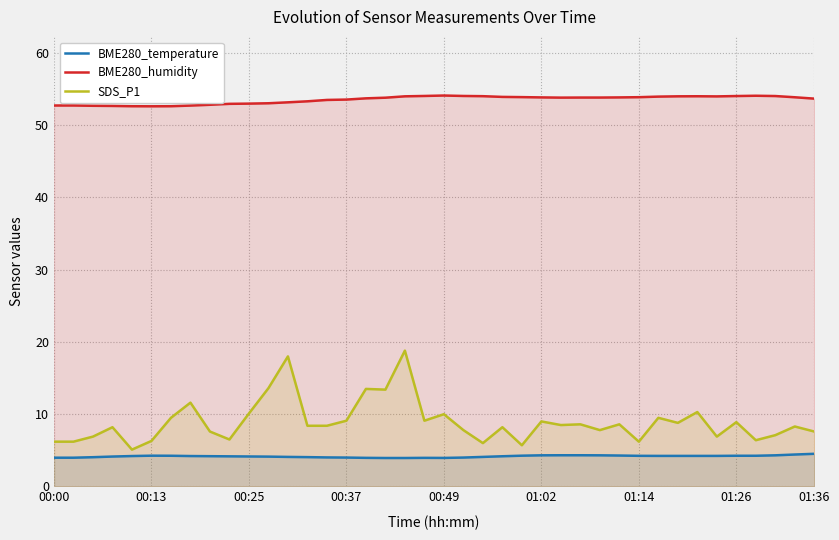

Reading right to left, extract all data points from this chart.

BME280_temperature: 4.5	4.4	4.3	4.2	4.2	4.2	4.2	4.2	4.2	4.2	4.3	4.3	4.3	4.3	4.3	4.3	4.2	4.1	4.0	4.0	4.0	3.9	3.9	4.0	4.0	4.0	4.1	4.1	4.1	4.2	4.2	4.2	4.2	4.2	4.3	4.2	4.1	4.0	4.0	4.0
BME280_humidity: 53.7	53.9	54.0	54.1	54.0	54.0	54.0	54.0	54.0	53.9	53.8	53.8	53.8	53.8	53.8	53.9	53.9	54.0	54.0	54.1	54.0	54.0	53.8	53.7	53.5	53.5	53.3	53.2	53.0	53.0	53.0	52.8	52.7	52.6	52.6	52.6	52.7	52.7	52.7	52.7
SDS_P1: 7.6	8.3	7.1	6.4	8.9	6.9	10.3	8.8	9.5	6.2	8.6	7.8	8.6	8.5	9.0	5.7	8.2	6.0	7.8	10.0	9.1	18.8	13.4	13.5	9.1	8.4	8.4	18.0	13.6	10.1	6.5	7.6	11.6	9.5	6.3	5.1	8.2	6.9	6.2	6.2